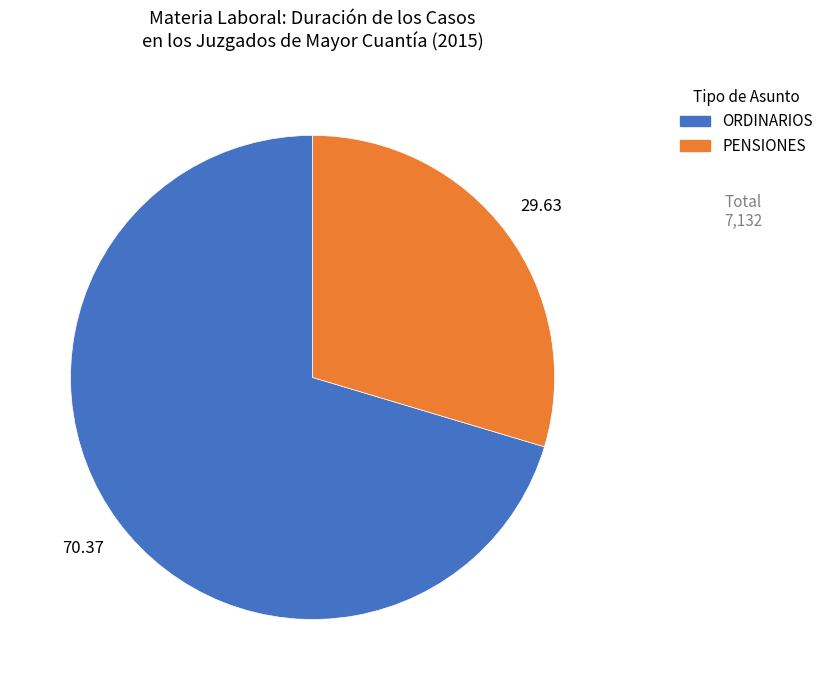

Is there any slice that represents more than half of the pie?

Yes